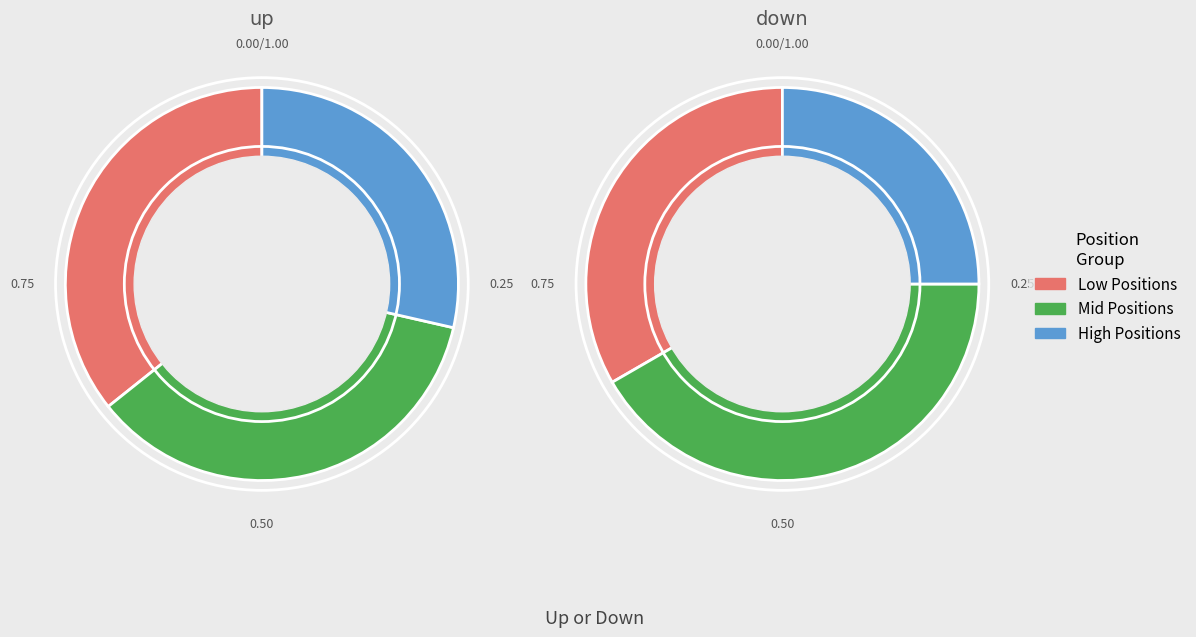

Between up and down, which is larger?

up